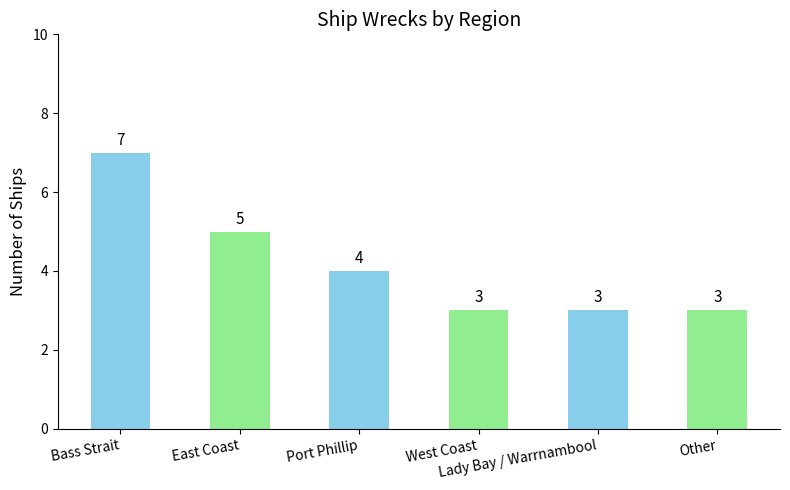

Reading left to right, transcribe all the data shown in this chart.

Bass Strait=7	East Coast=5	Port Phillip=4	West Coast=3	Lady Bay / Warrnambool=3	Other=3